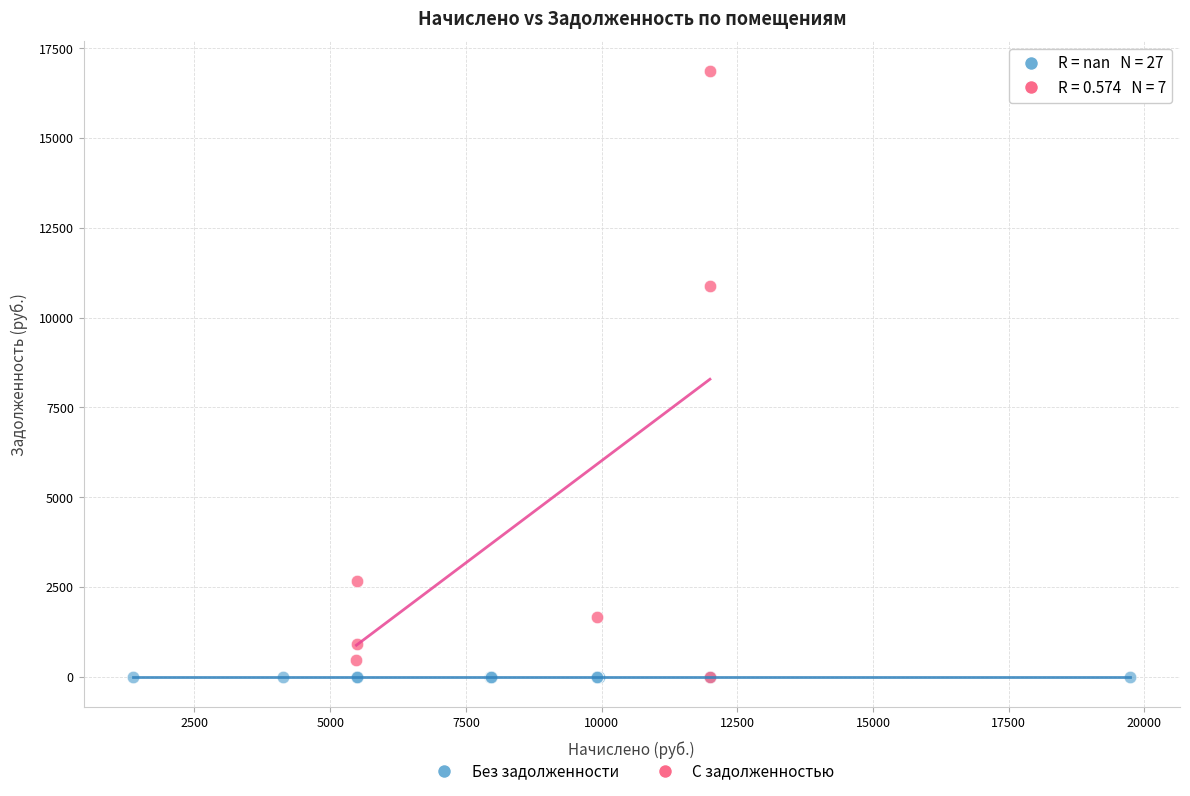

Which series contains the highest Y value?

С задолженностью